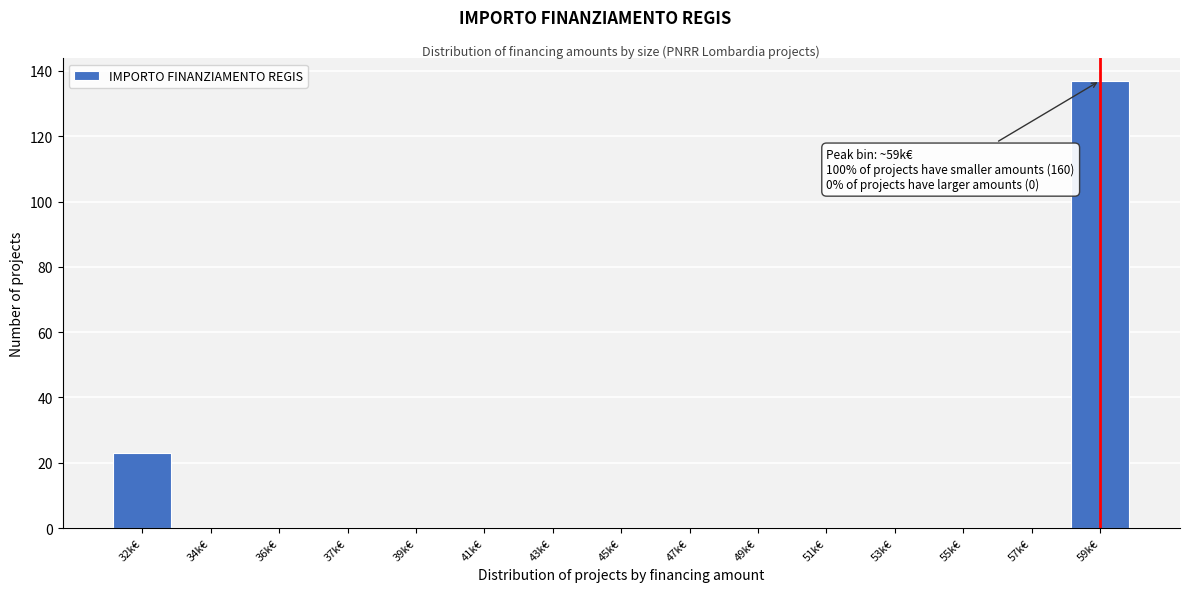

Reading left to right, list all the values displayed in this chart.

32k€=23	34k€=0	36k€=0	37k€=0	39k€=0	41k€=0	43k€=0	45k€=0	47k€=0	49k€=0	51k€=0	53k€=0	55k€=0	57k€=0	59k€=137